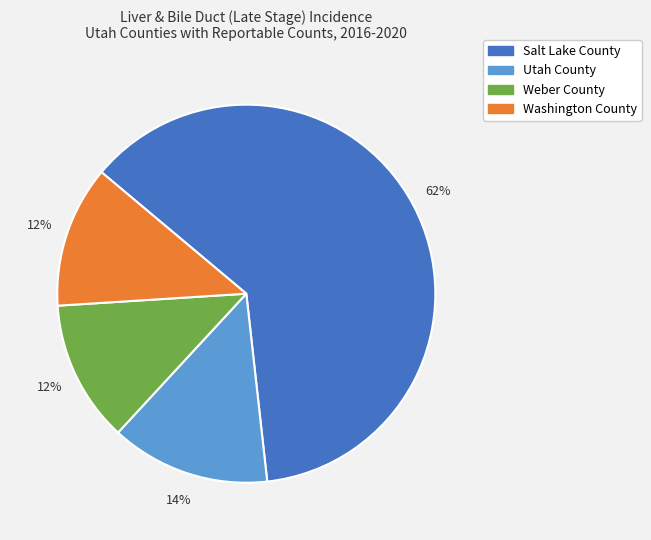

Which category has the biggest portion of the pie?

Salt Lake County